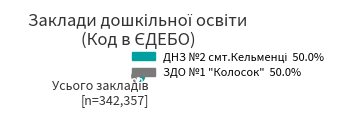

Rank the categories by value from lowest to highest.

ЗДО №1 "Колосок", ДНЗ №2 смт.Кельменці